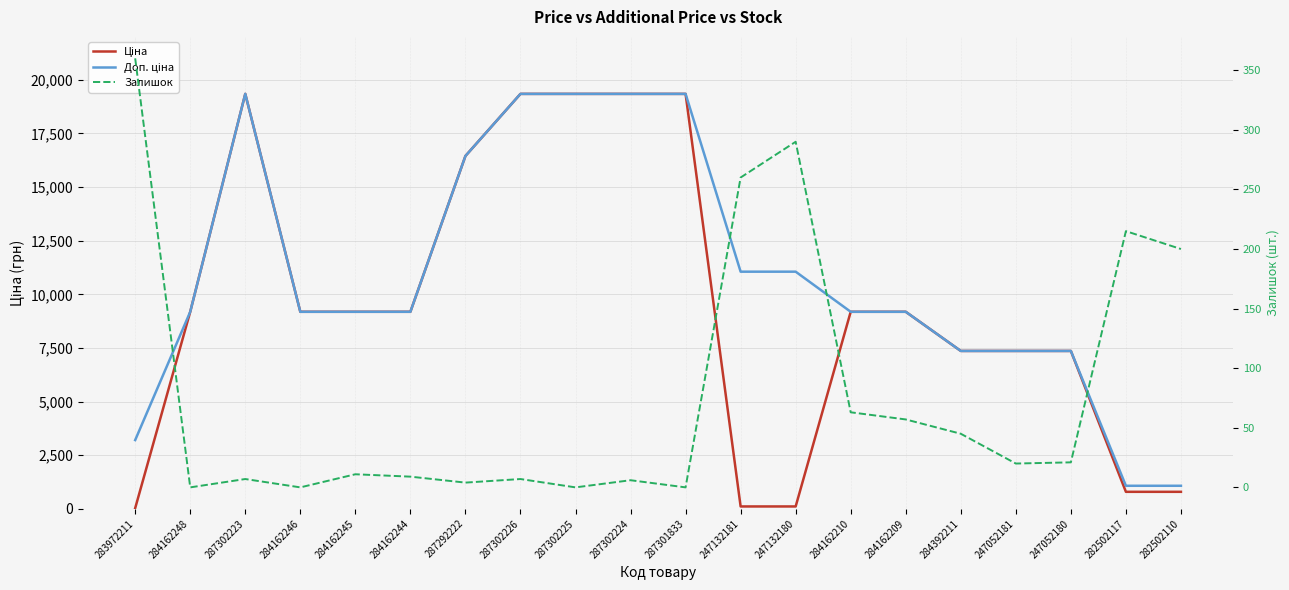

At which category is the sum across all series the highest?

287302223